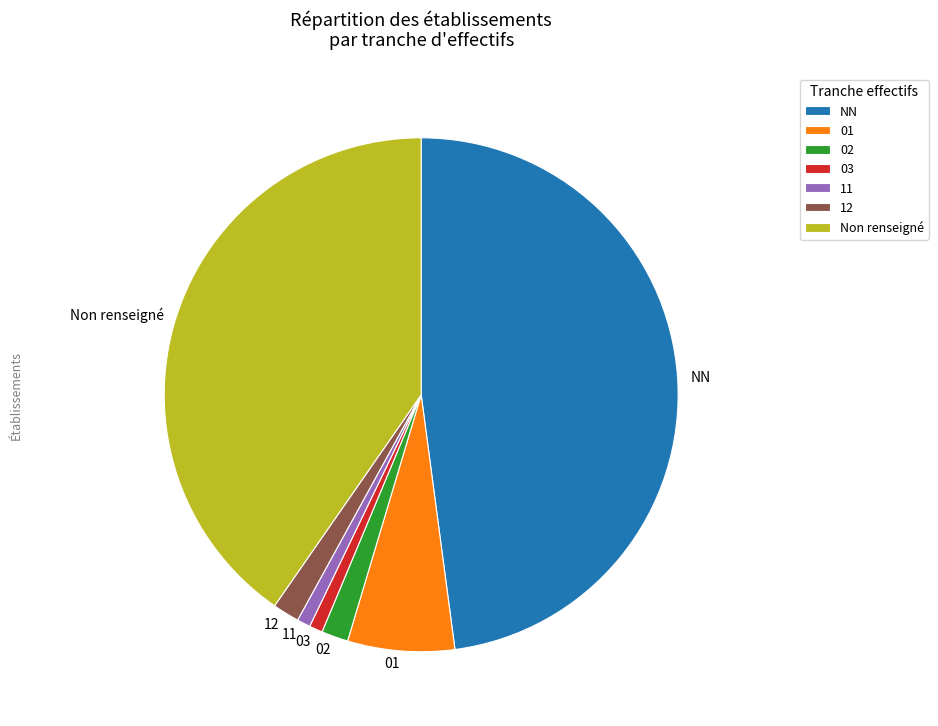

Combined, do NN and 02 account for over 50%?

No